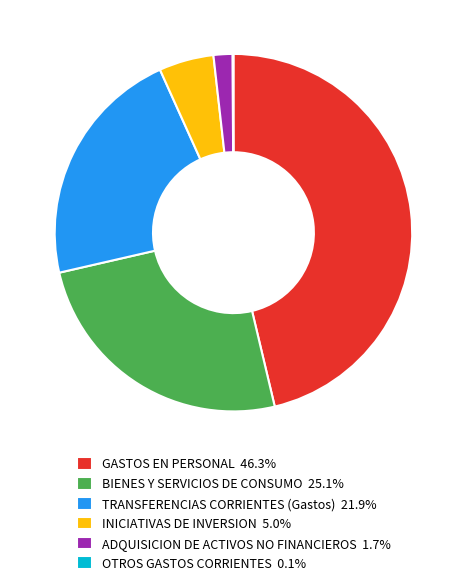

Is the sum of GASTOS EN PERSONAL 46.3% and BIENES Y SERVICIOS DE CONSUMO 25.1% greater than half?

Yes